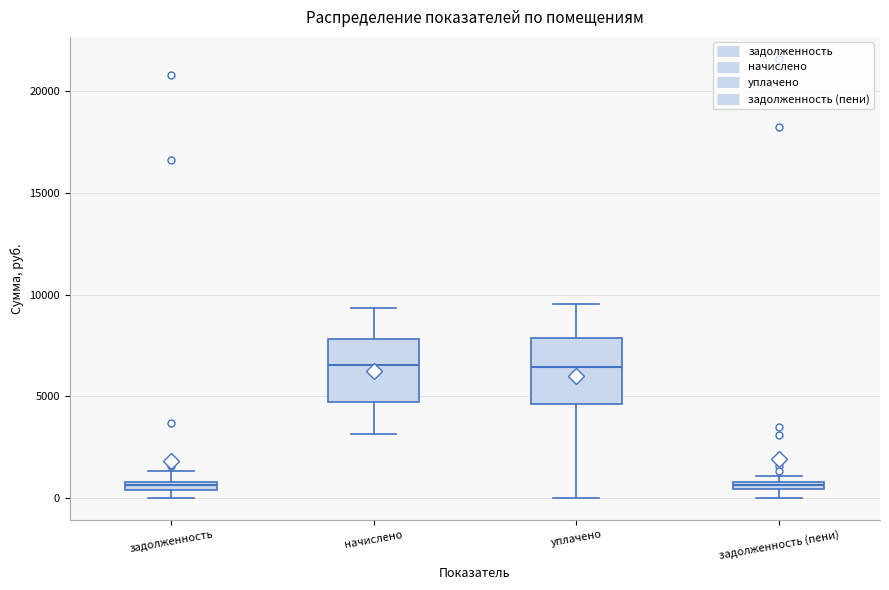

Where is the upper edge of the box for начислено on the y-axis? The values are not printed on the chart, so give them approximately, as read against the axis.

8000